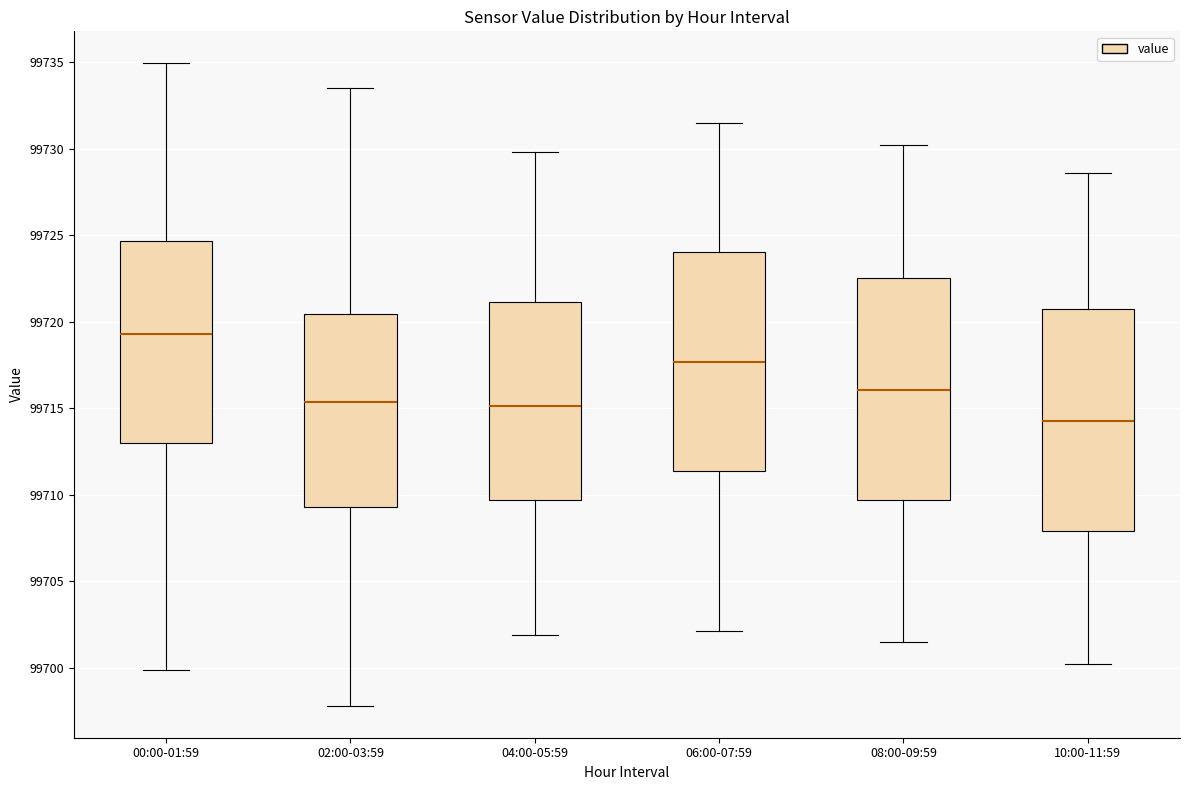

Which box has the highest median line?

00:00-01:59